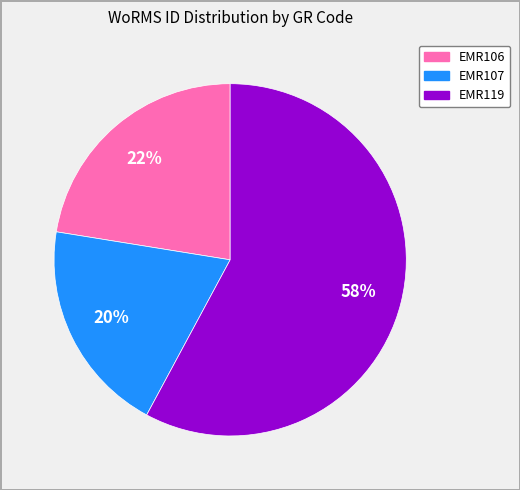

Is it true that EMR106 is 22% of the pie?

True